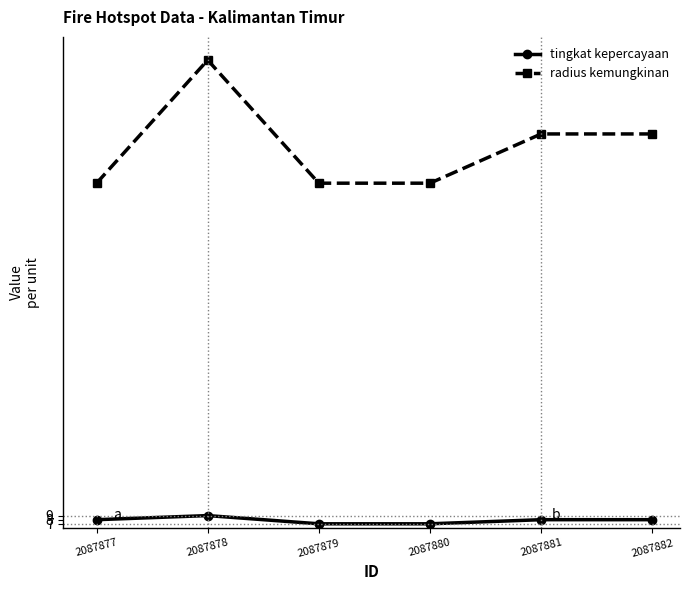

Reading left to right, list all the values displayed in this chart.

tingkat kepercayaan: 2087877=8	2087878=9	2087879=7	2087880=7	2087881=8	2087882=8
radius kemungkinan: 2087877=90	2087878=120	2087879=90	2087880=90	2087881=102	2087882=102